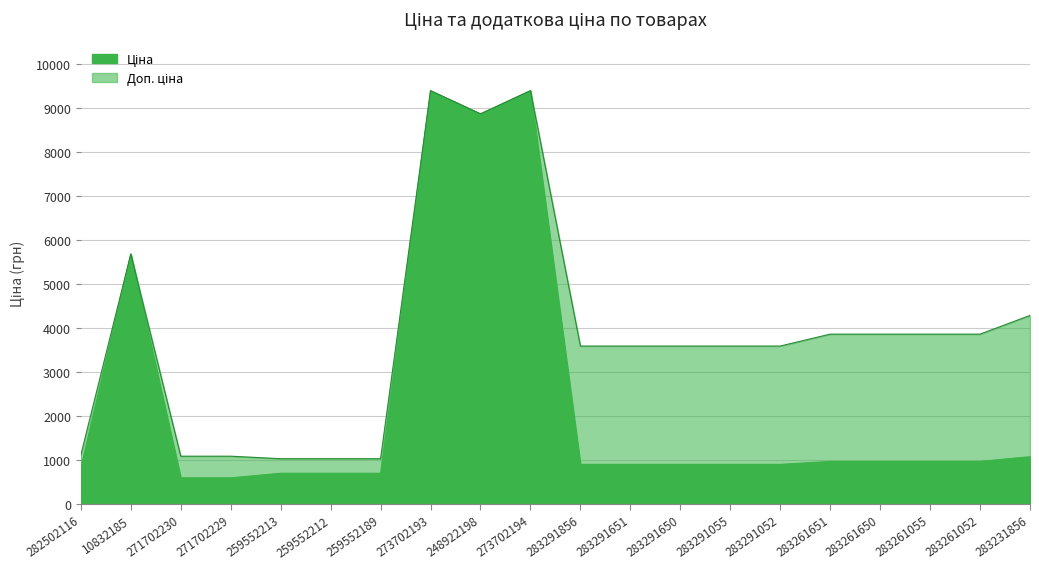

True or false: Ціна and Доп. ціна intersect in this chart.

False